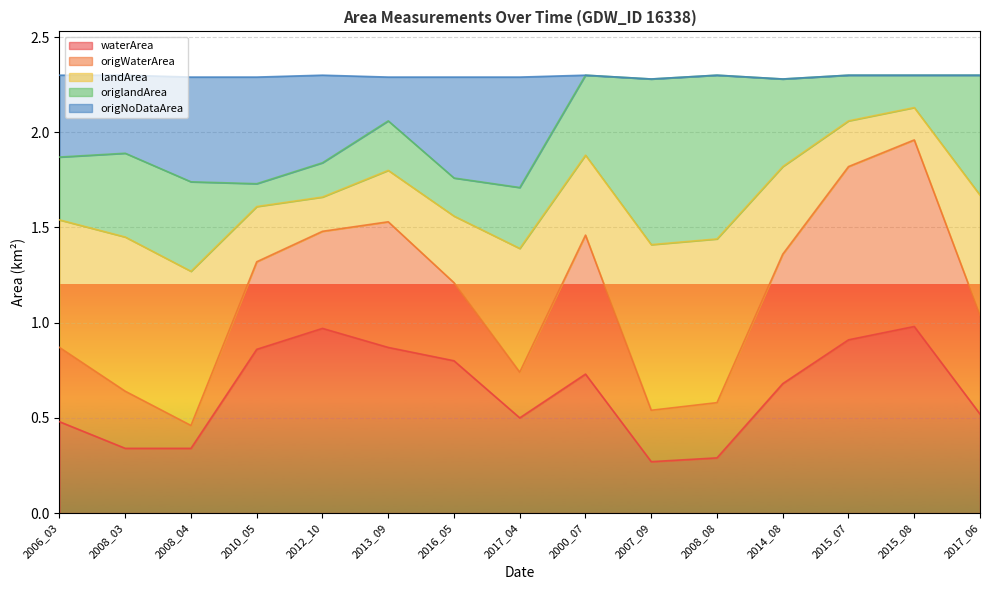

What is the total value across all series at 2014_08?

2.3